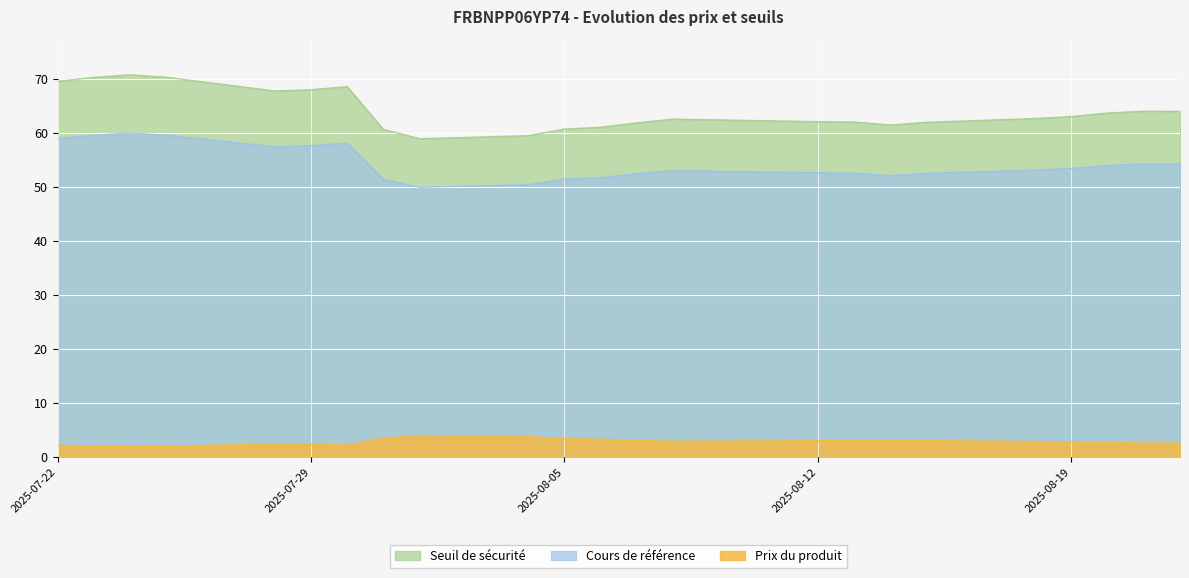

What is the smallest value displayed?

1.9